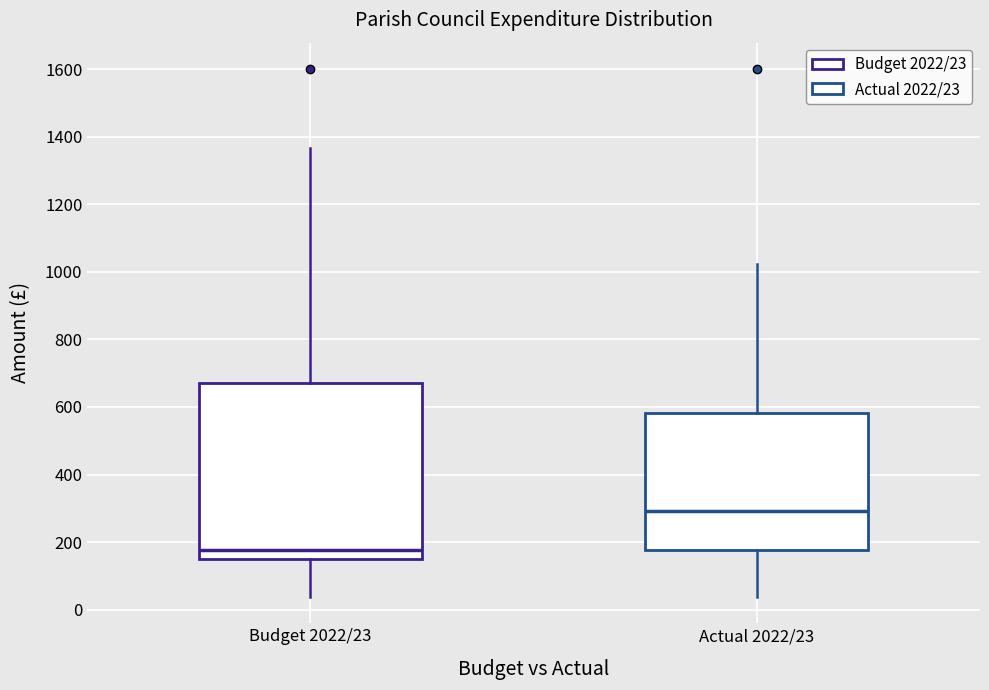

Reading left to right, transcribe this box plot: for each box, give where its median line is, the range the box spans, and where its two whiskers end, as read against the y-axis. The values are not printed on the chart, so give them approximately, as read against the axis.

Budget 2022/23: median 180, box 160 to 680, whiskers 40 to 1360
Actual 2022/23: median 300, box 180 to 580, whiskers 40 to 1020